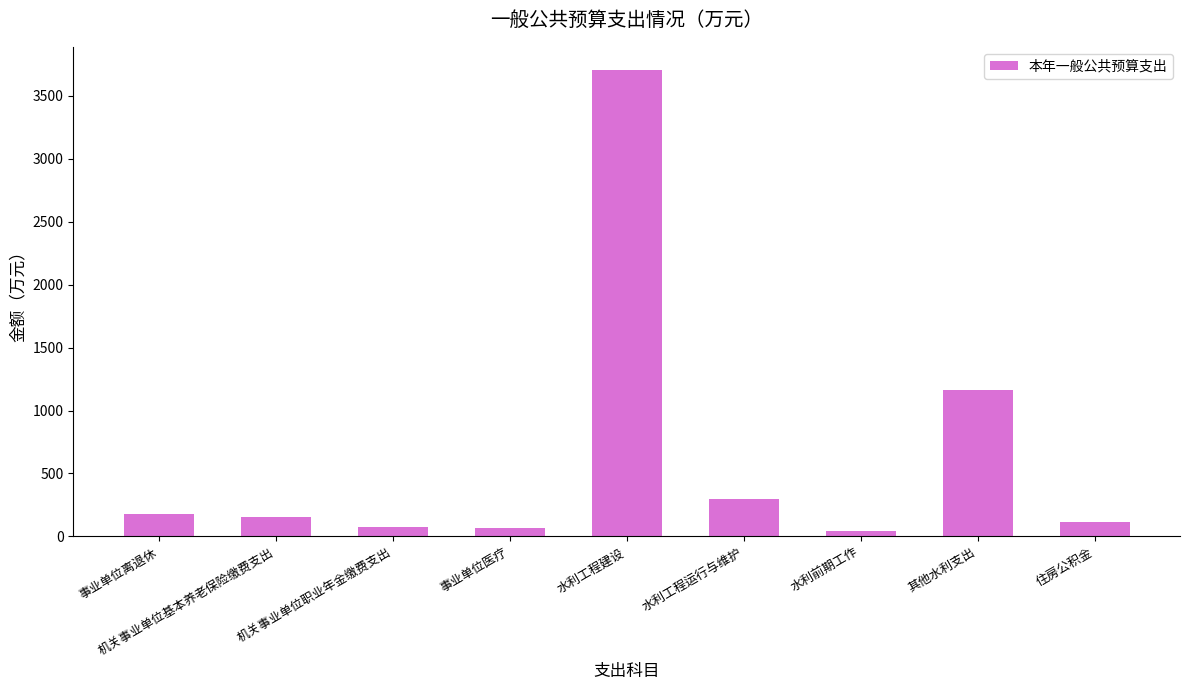

What is the difference between the maximum and minimum values?

3659.8